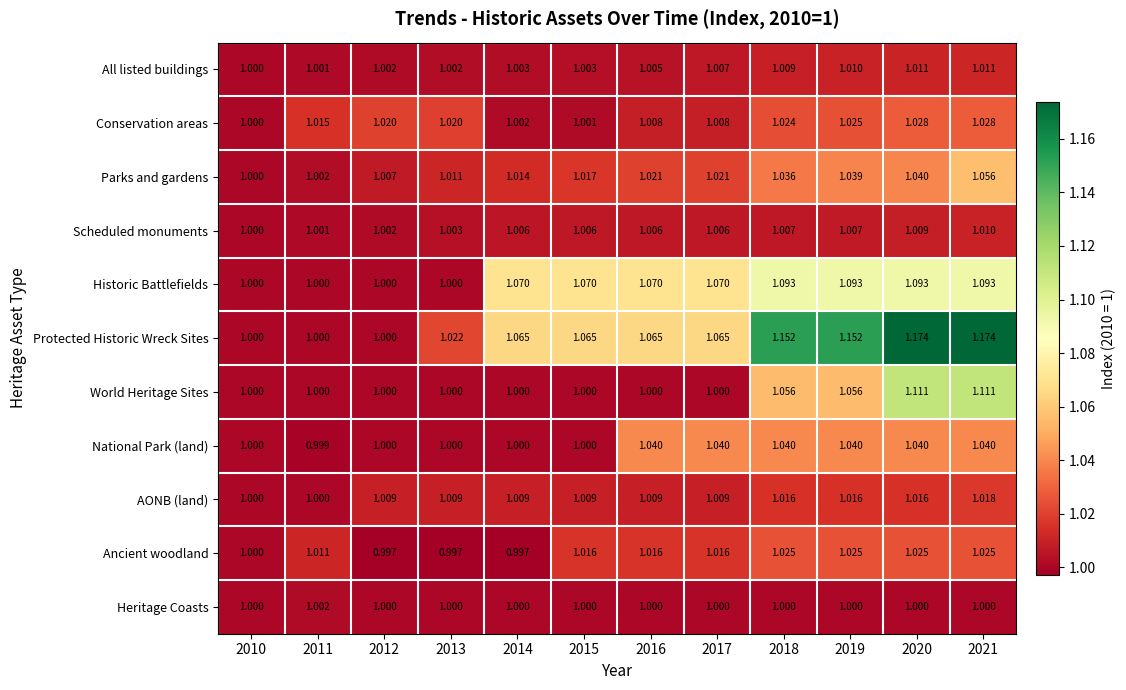

At 2021, list the series in order from largest to smallest.

Protected Historic Wreck Sites, World Heritage Sites, Historic Battlefields, Parks and gardens, National Park (land), Conservation areas, Ancient woodland, AONB (land), All listed buildings, Scheduled monuments, Heritage Coasts